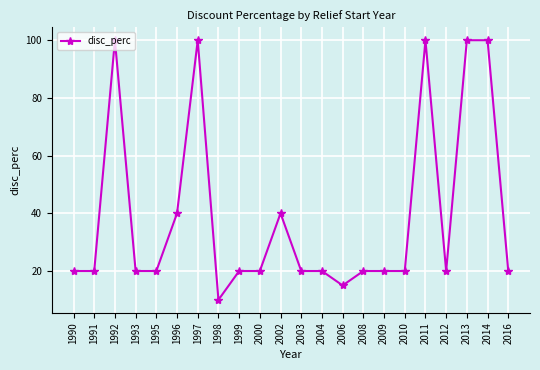

Between 2000 and 2014, which is larger?

2014